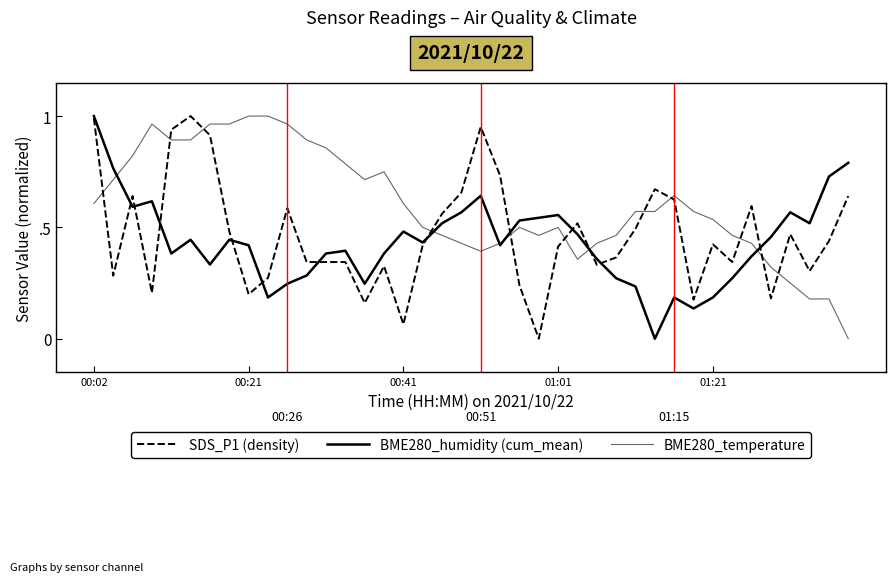

At which category is the sum across all series the highest?

00:02